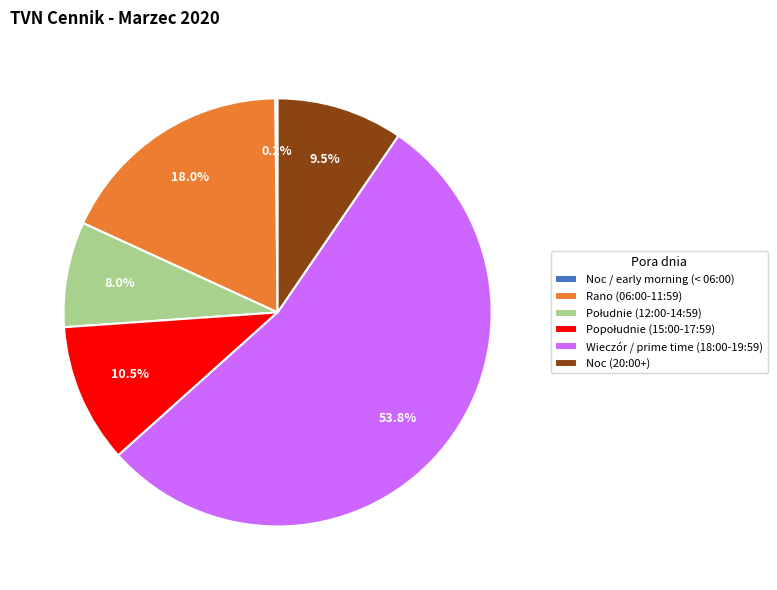

What is the largest slice in the pie chart?

Wieczór / prime time (18:00-19:59)